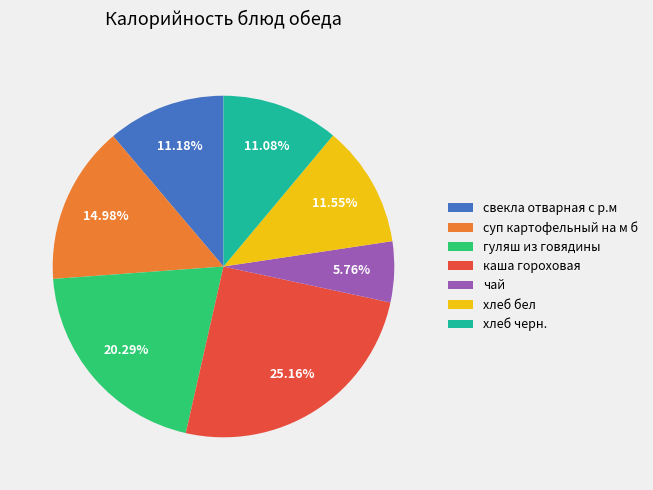

To the nearest percent, what portion does свекла отварная с р.м represent?

11%